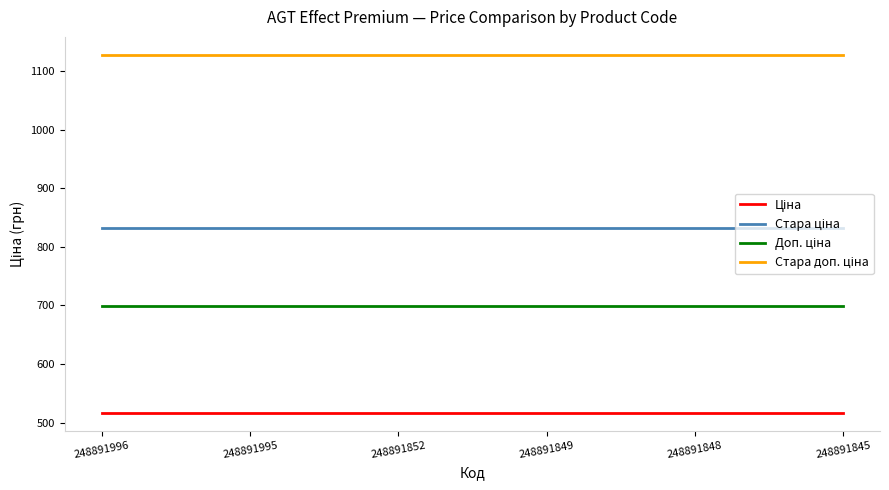

What is the total value across all series at 248891996?

3175.2